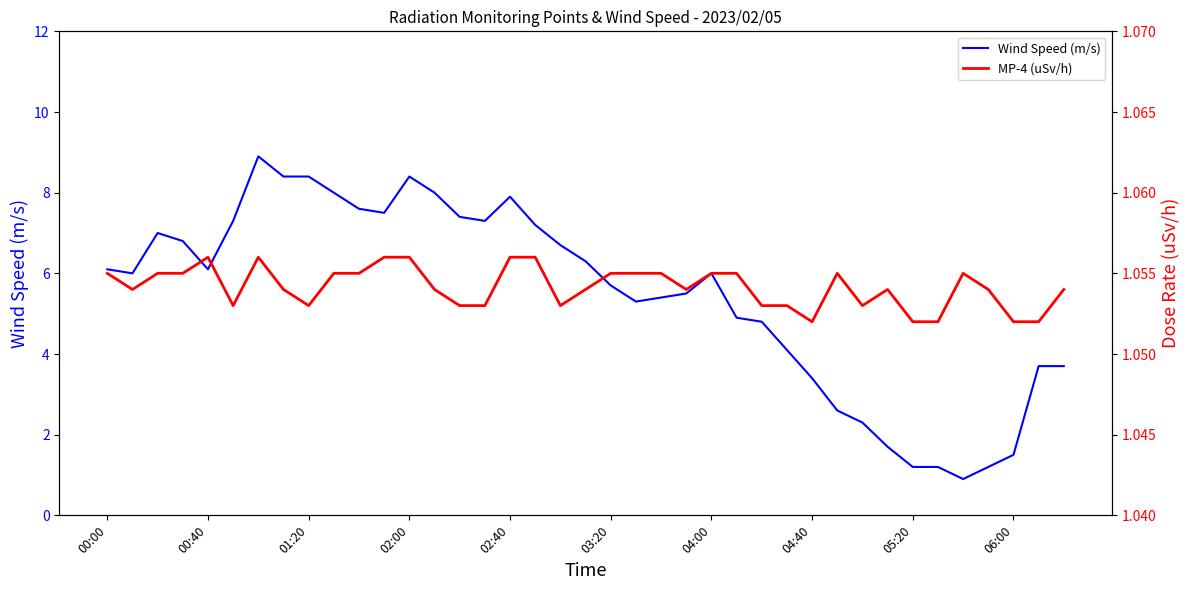

What is the lowest value of the Wind Speed (m/s) series?

0.9